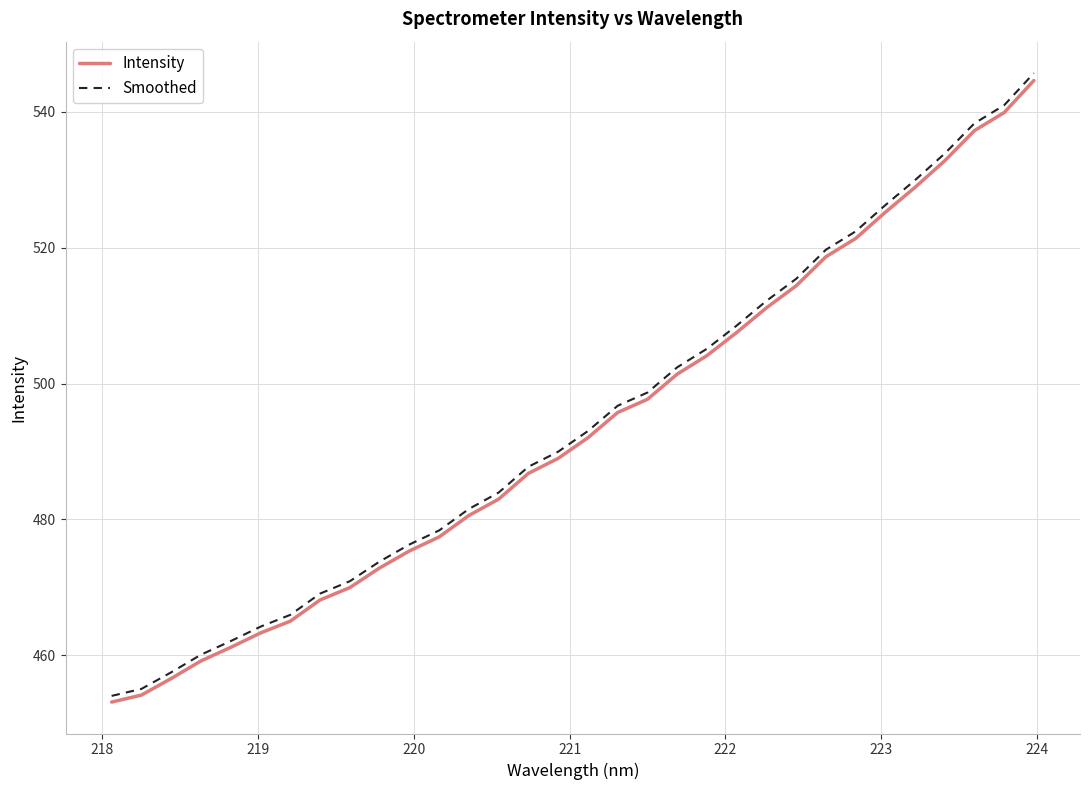

How many values in the Intensity series are below 492?

16